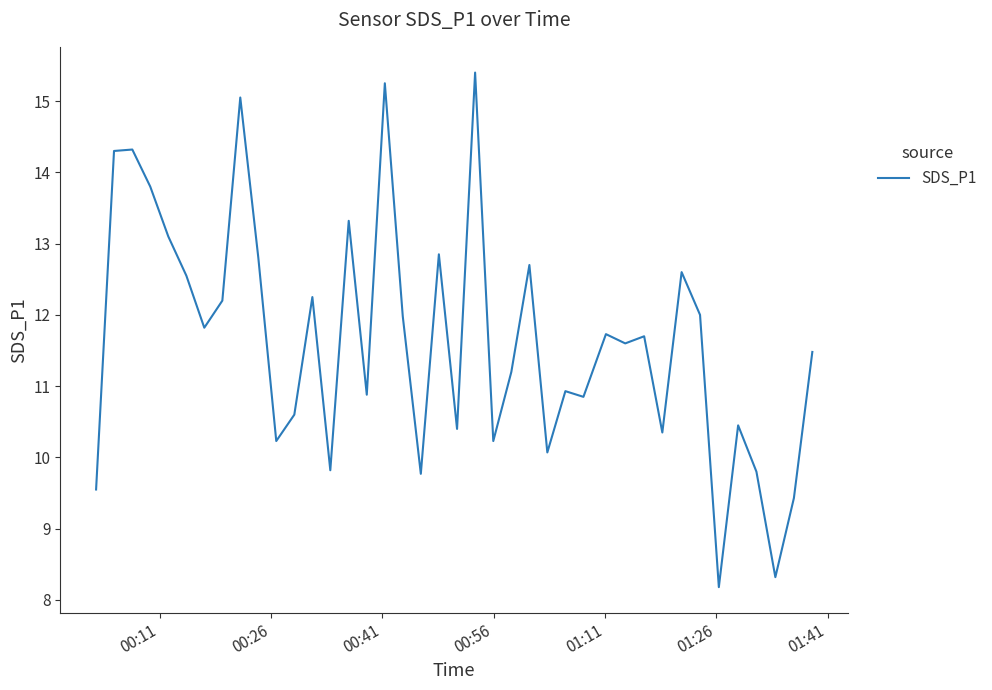

What is the minimum value shown in the chart?

8.2